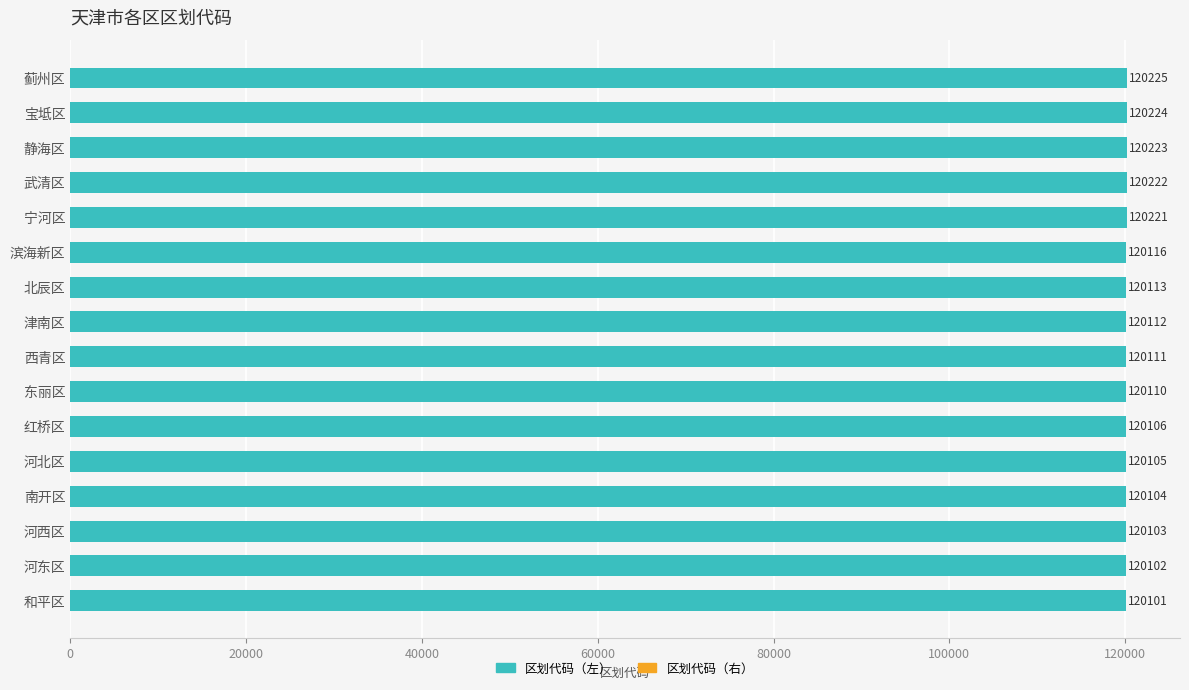

What is the change in value from 和平区 to 津南区?

+11